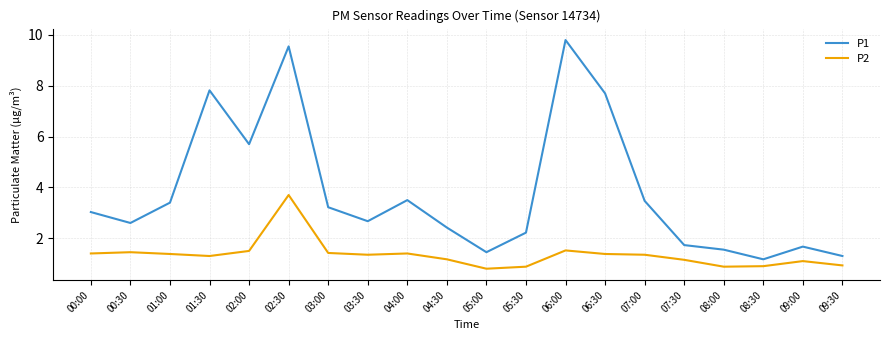

True or false: P2 and P1 cross at least once.

False